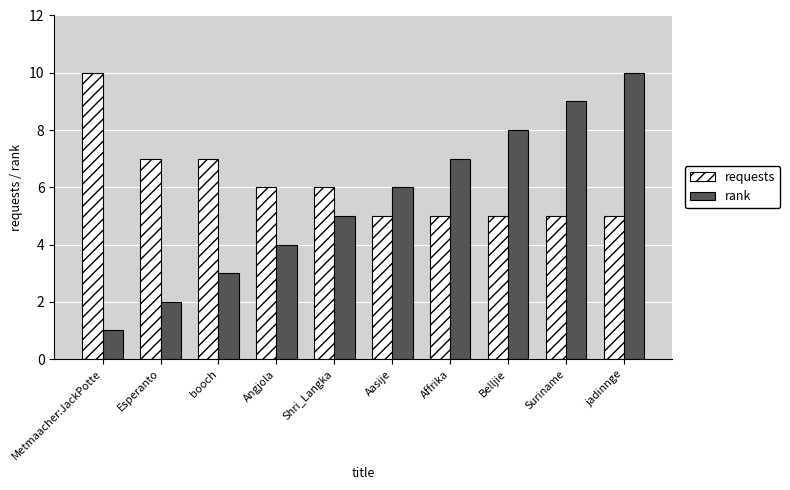

The requests series shows 3 at Shri_Langka. True or false?

False